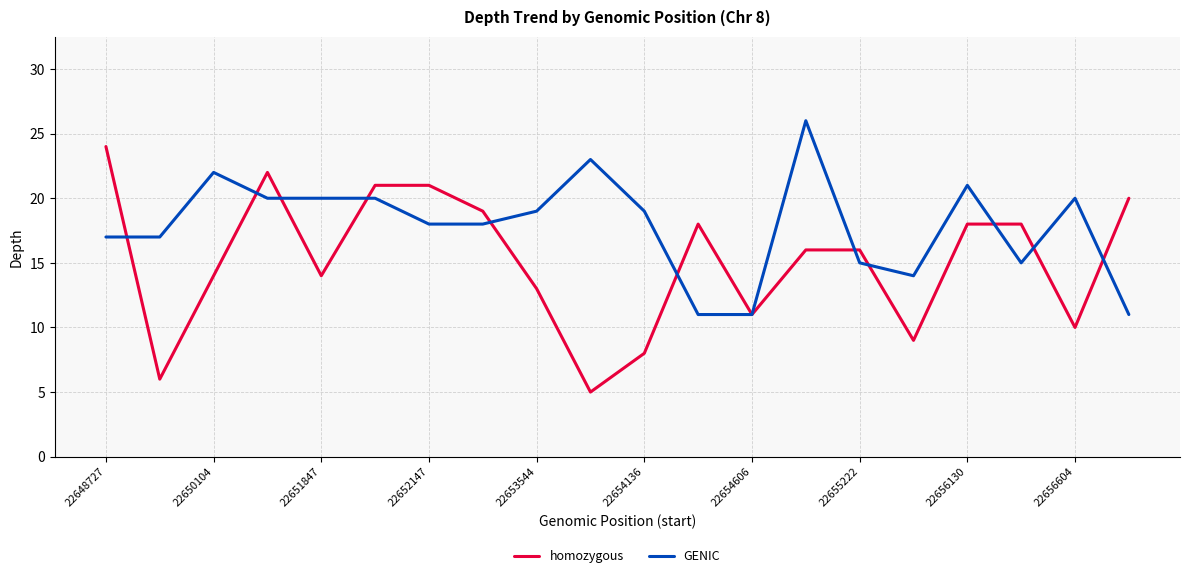

Which series has the widest spread of values?

homozygous